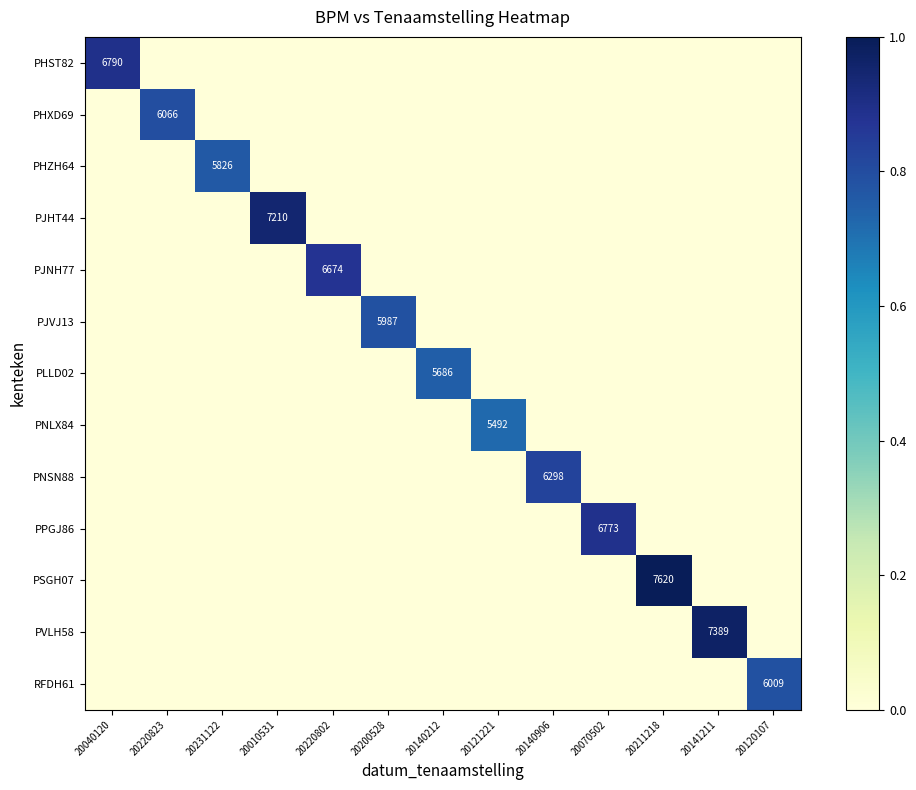

Is the value of PHST82 at 20121221 greater than the value of PJVJ13 at 20040120?

No